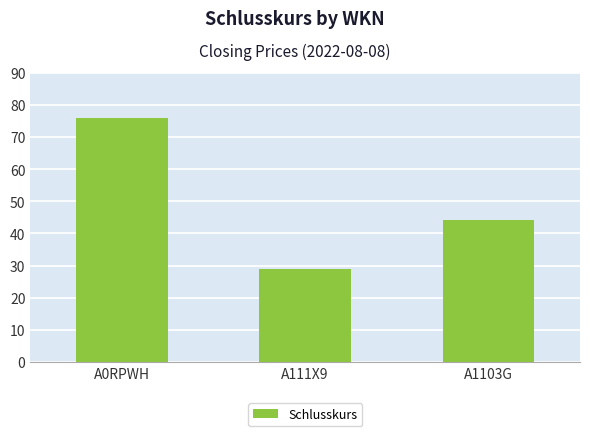

What is the sum of the values at A0RPWH and A1103G?

120.0